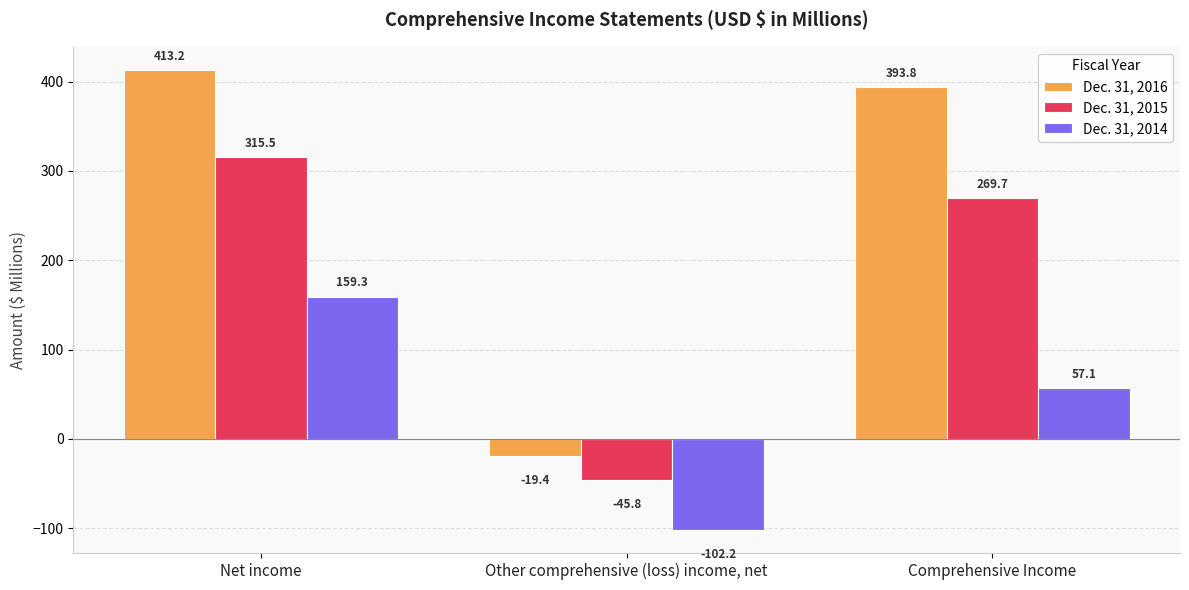

Which category has the lowest value across all series?

Other comprehensive (loss) income, net